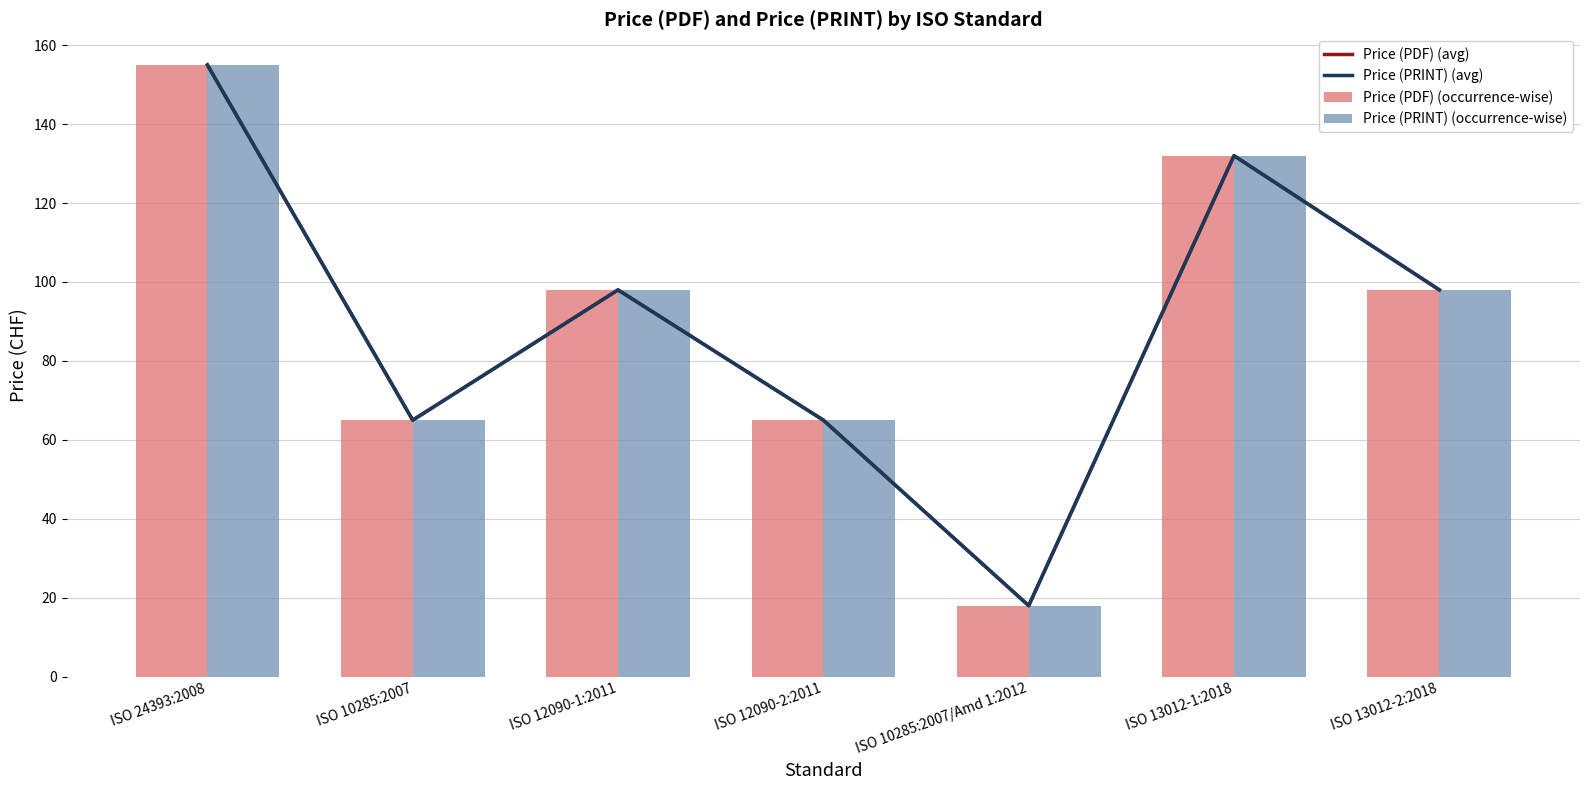

Reading left to right, list all the values displayed in this chart.

Price (PDF) (avg): 155	65	98	65	18	132	98
Price (PRINT) (avg): 155	65	98	65	18	132	98
Price (PDF) (occurrence-wise): 155	65	98	65	18	132	98
Price (PRINT) (occurrence-wise): 155	65	98	65	18	132	98